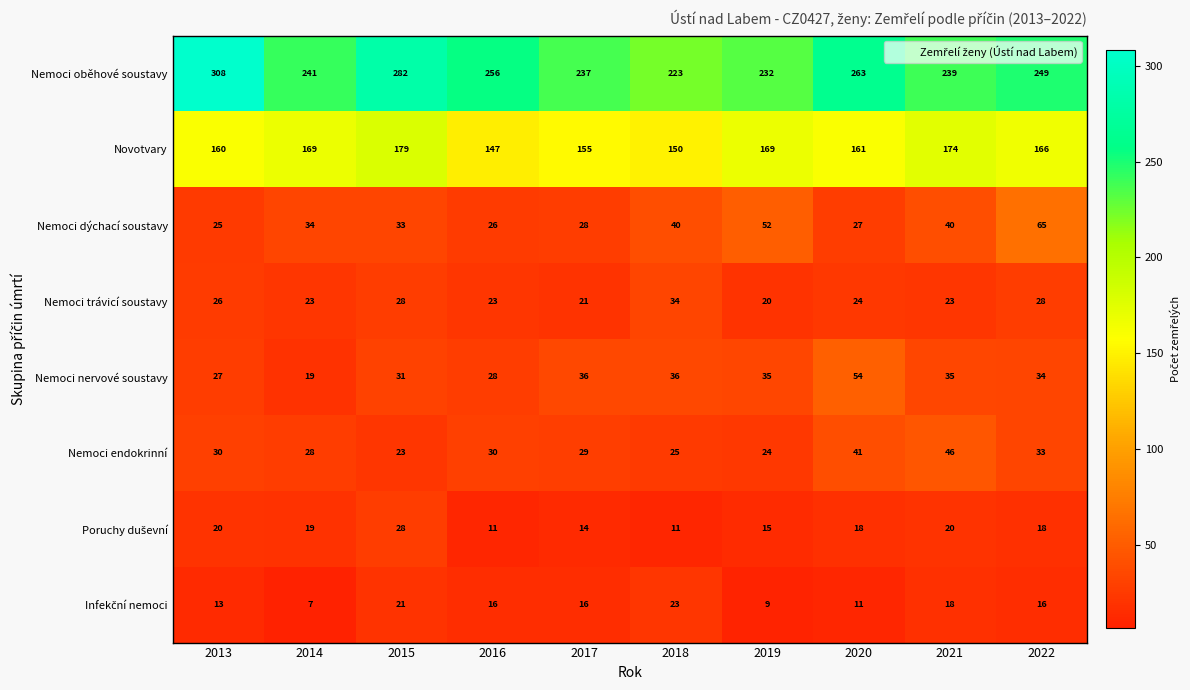

What is the sum of the Nemoci nervové soustavy values at 2021 and 2016?

63